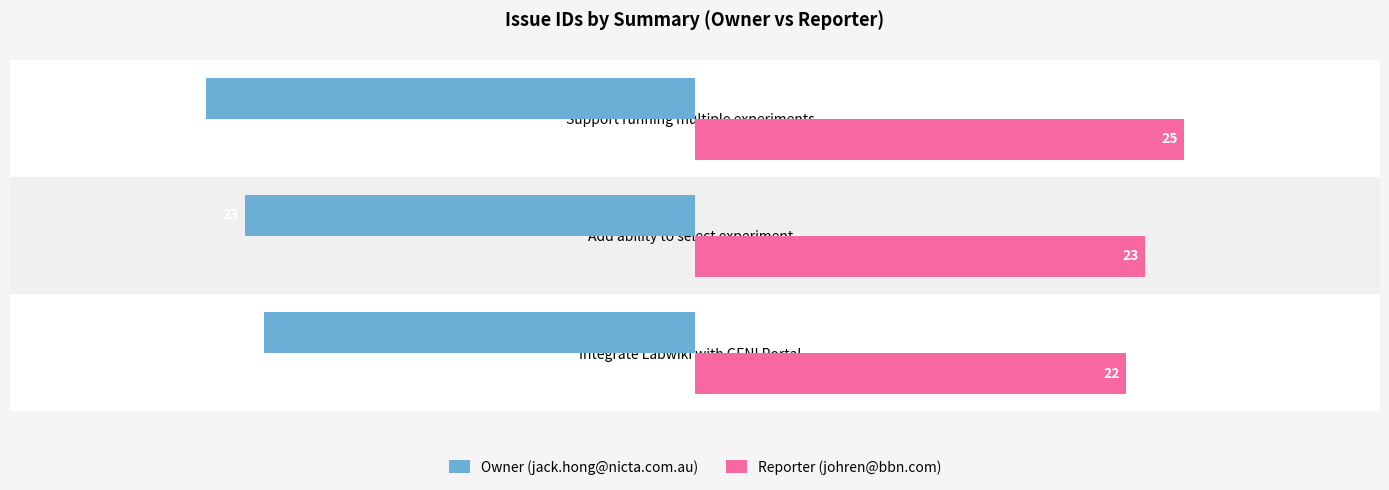

What is the sum of all Reporter (johren@bbn.com) values?

70